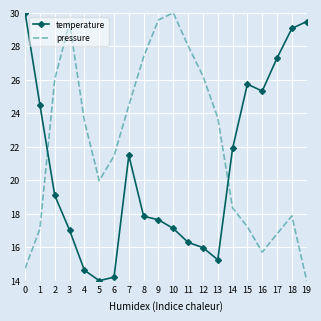

At which label does pressure reach its peak?

10